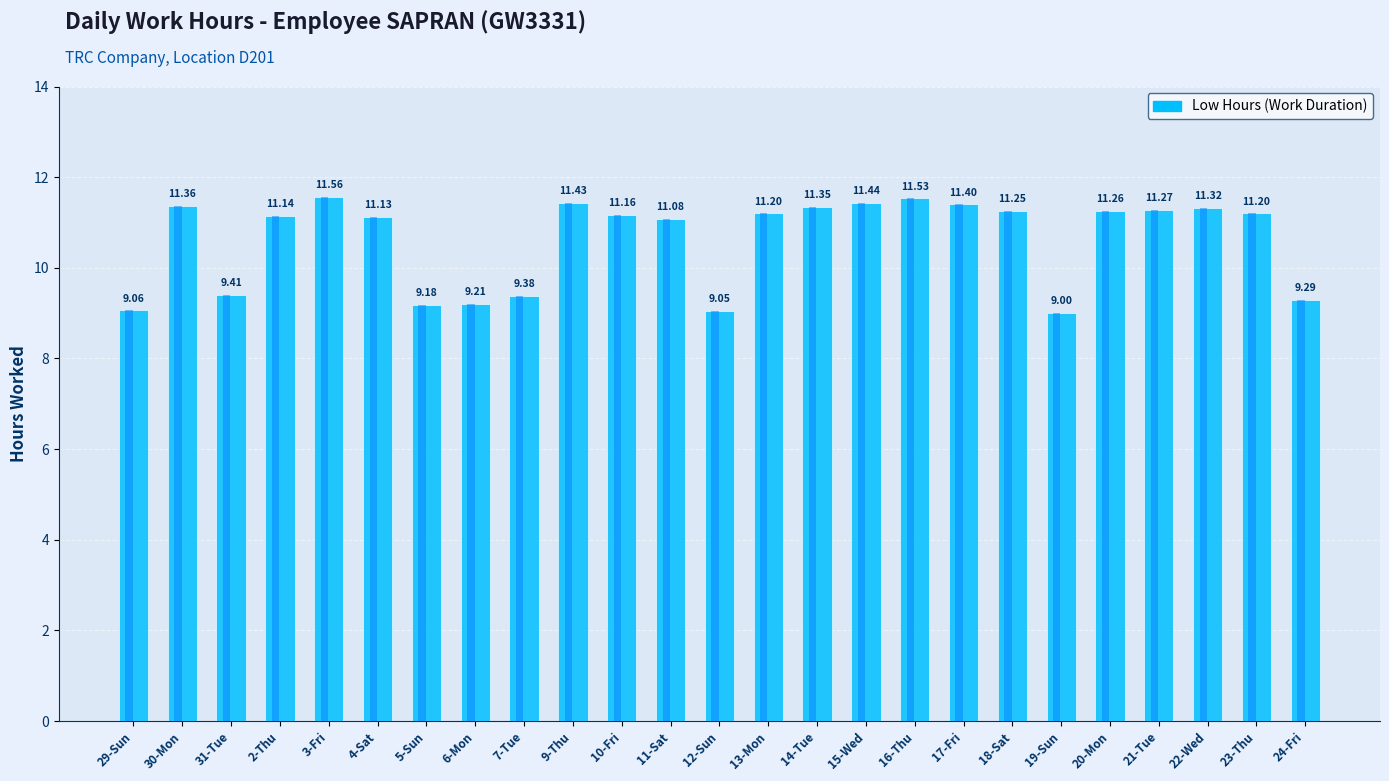

What is the sum of the values at 18-Sat and 7-Tue?

20.6